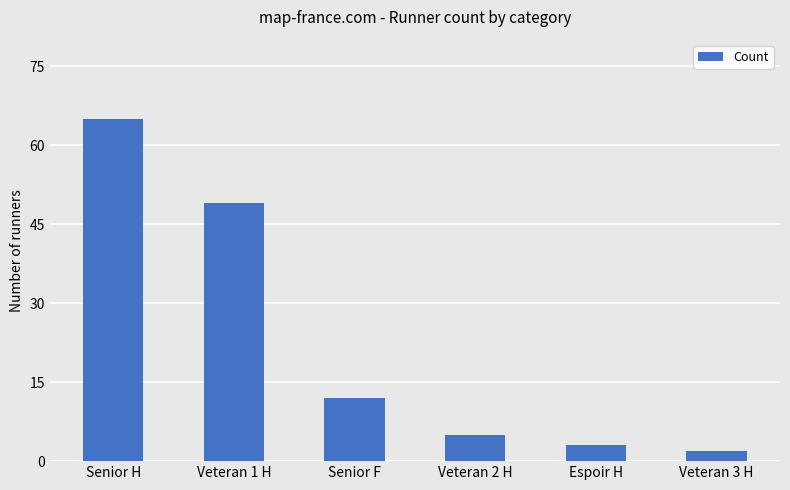

Reading left to right, list all the values displayed in this chart.

65	49	12	5	3	2